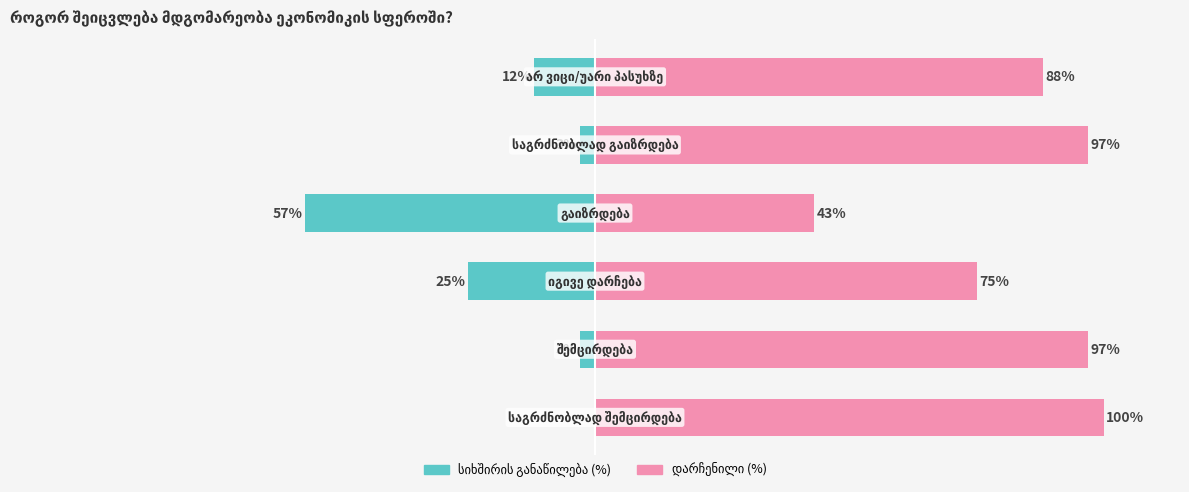

At which category does the chart reach its minimum across all series?

3